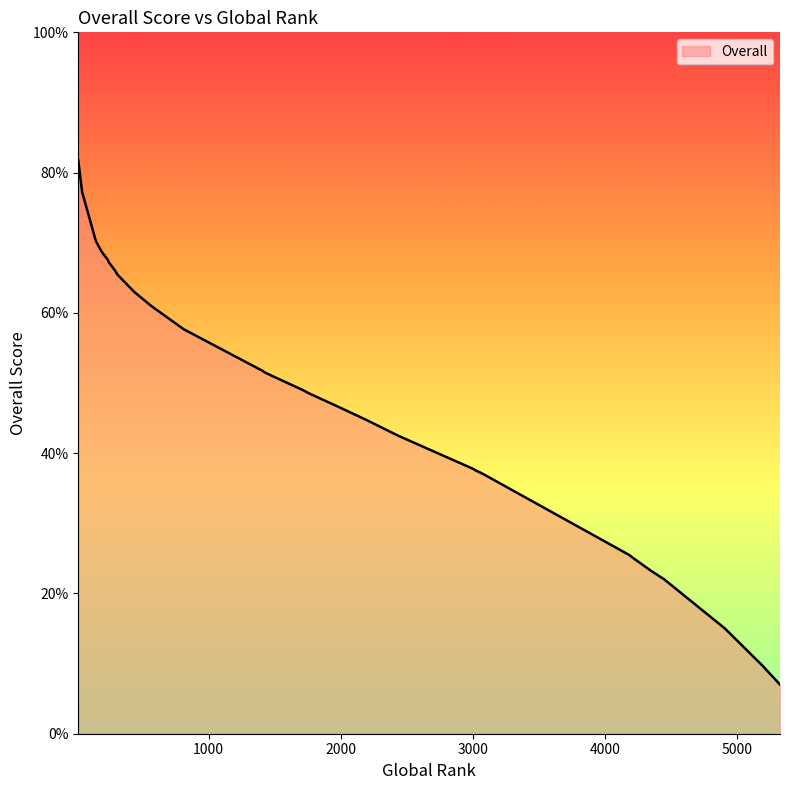

How many lines are shown in the chart?

1